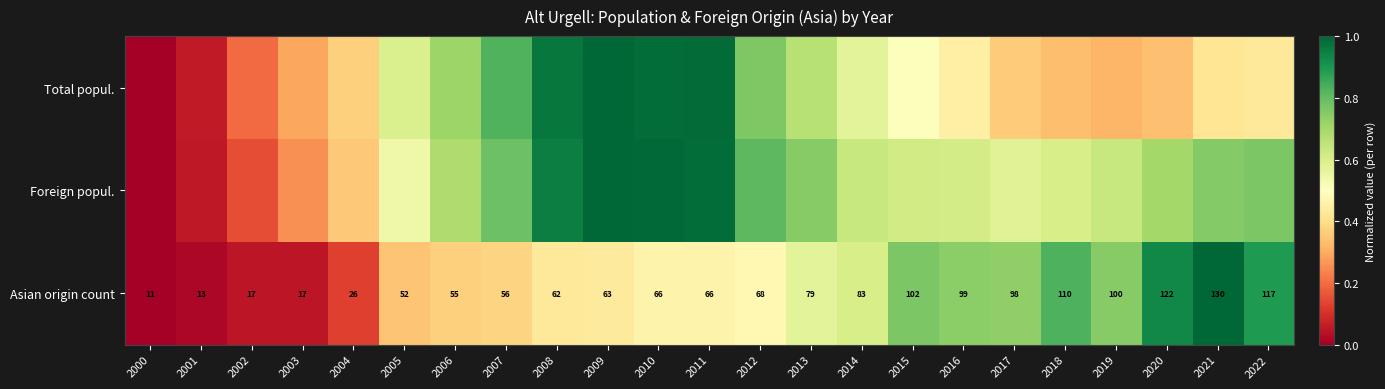

True or false: Foreign popul. has a value of 0.7 at 2013.

True